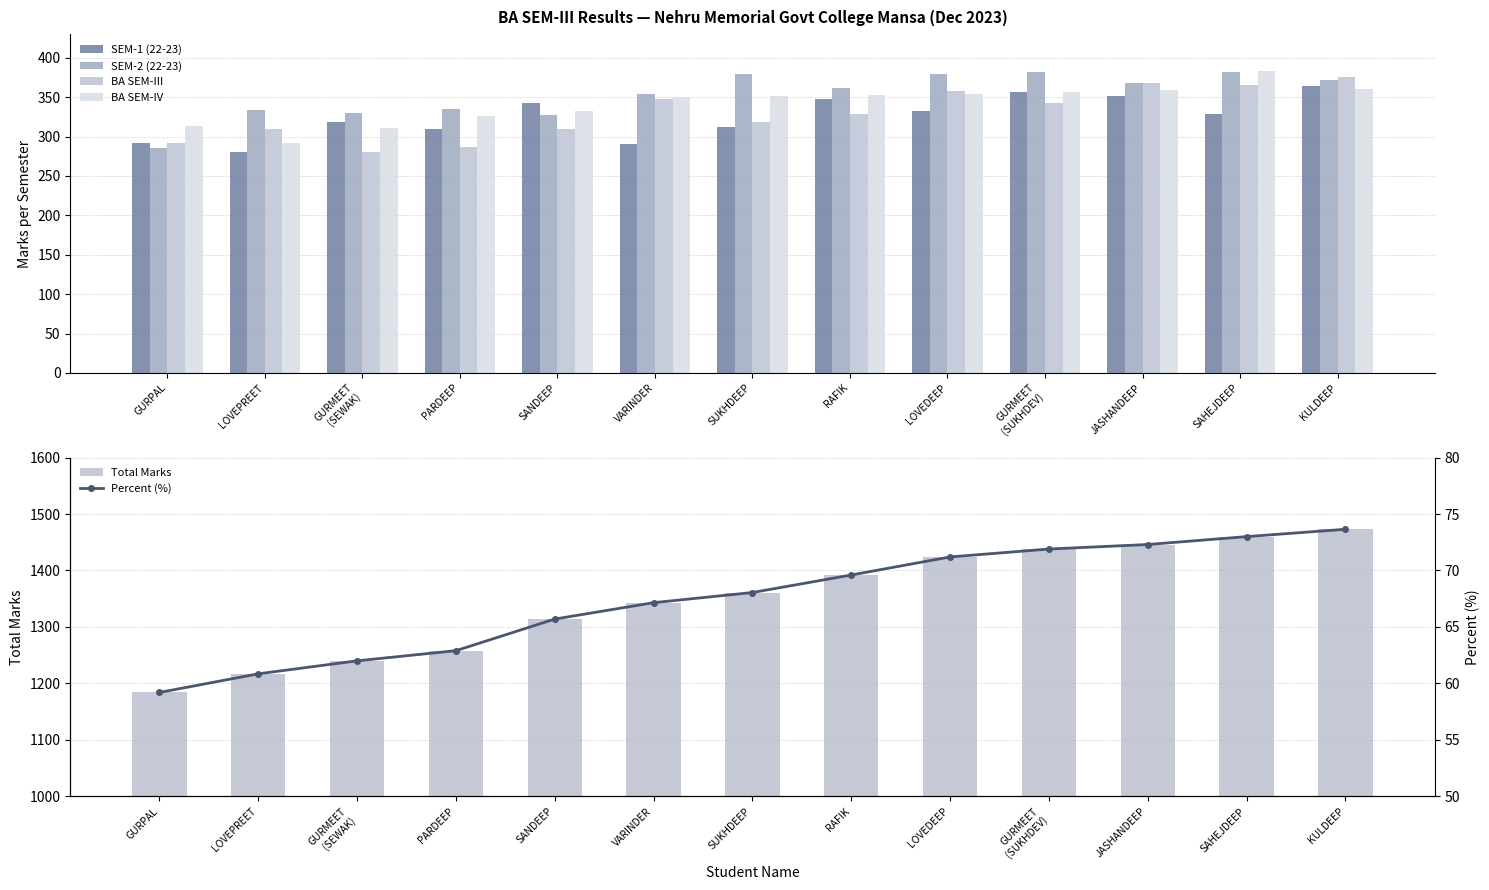

Reading right to left, extract all data points from this chart.

SEM-1 (22-23): KULDEEP=364.0	SAHEJDEEP=329.0	JASHANDEEP=351.0	GURMEET
(SUKHDEV)=356.0	LOVEDEEP=333.0	RAFIK=348.0	SUKHDEEP=312.0	VARINDER=291.0	SANDEEP=343.0	PARDEEP=310.0	GURMEET
(SEWAK)=319.0	LOVEPREET=281.0	GURPAL=292.0
SEM-2 (22-23): KULDEEP=372.0	SAHEJDEEP=382.0	JASHANDEEP=368.0	GURMEET
(SUKHDEV)=382.0	LOVEDEEP=379.0	RAFIK=362.0	SUKHDEEP=380.0	VARINDER=354.0	SANDEEP=328.0	PARDEEP=335.0	GURMEET
(SEWAK)=330.0	LOVEPREET=334.0	GURPAL=286.0
BA SEM-III: KULDEEP=376.0	SAHEJDEEP=366.0	JASHANDEEP=368.0	GURMEET
(SUKHDEV)=343.0	LOVEDEEP=358.0	RAFIK=329.0	SUKHDEEP=318.0	VARINDER=348.0	SANDEEP=310.0	PARDEEP=287.0	GURMEET
(SEWAK)=280.0	LOVEPREET=310.0	GURPAL=292.0
BA SEM-IV: KULDEEP=361.0	SAHEJDEEP=383.0	JASHANDEEP=359.0	GURMEET
(SUKHDEV)=357.0	LOVEDEEP=354.0	RAFIK=353.0	SUKHDEEP=351.0	VARINDER=350.0	SANDEEP=333.0	PARDEEP=326.0	GURMEET
(SEWAK)=311.0	LOVEPREET=292.0	GURPAL=314.0
Total Marks: KULDEEP=1473.0	SAHEJDEEP=1460.0	JASHANDEEP=1446.0	GURMEET
(SUKHDEV)=1438.0	LOVEDEEP=1424.0	RAFIK=1392.0	SUKHDEEP=1361.0	VARINDER=1343.0	SANDEEP=1314.0	PARDEEP=1258.0	GURMEET
(SEWAK)=1240.0	LOVEPREET=1217.0	GURPAL=1184.0
Percent (%): KULDEEP=73.7	SAHEJDEEP=73.0	JASHANDEEP=72.3	GURMEET
(SUKHDEV)=71.9	LOVEDEEP=71.2	RAFIK=69.6	SUKHDEEP=68.0	VARINDER=67.2	SANDEEP=65.7	PARDEEP=62.9	GURMEET
(SEWAK)=62.0	LOVEPREET=60.9	GURPAL=59.2